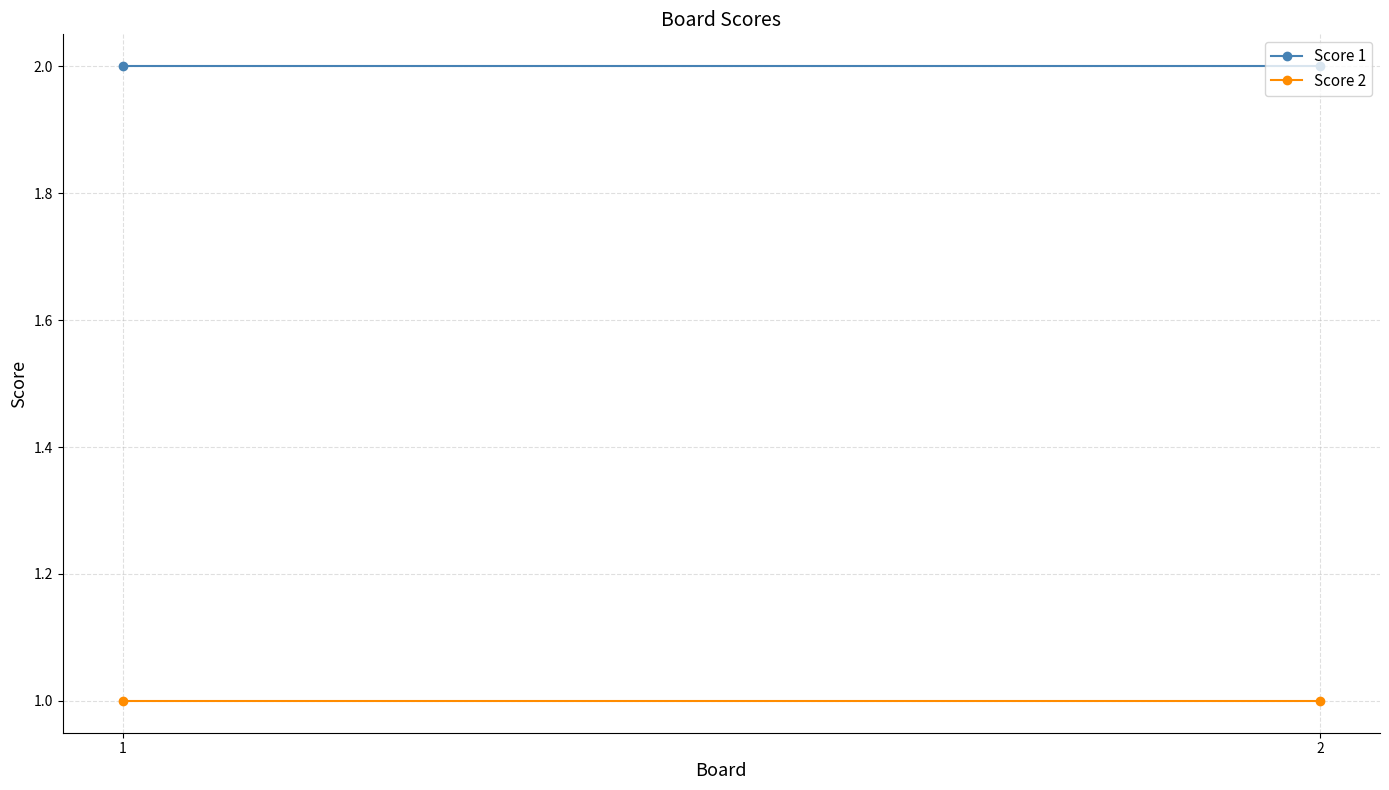

What is the maximum value shown in the chart?

2